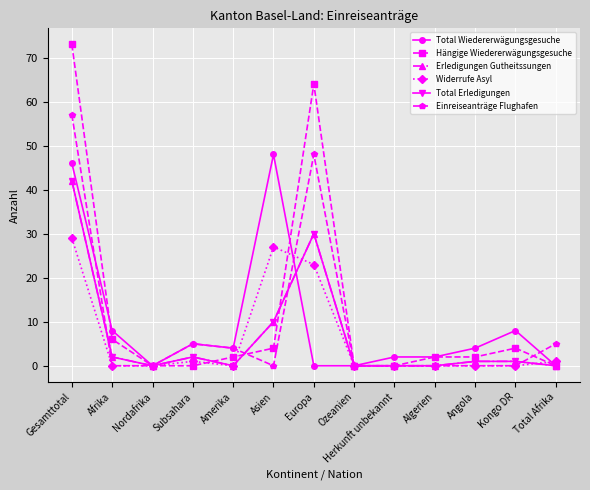

Does the chart have visible grid lines?

Yes